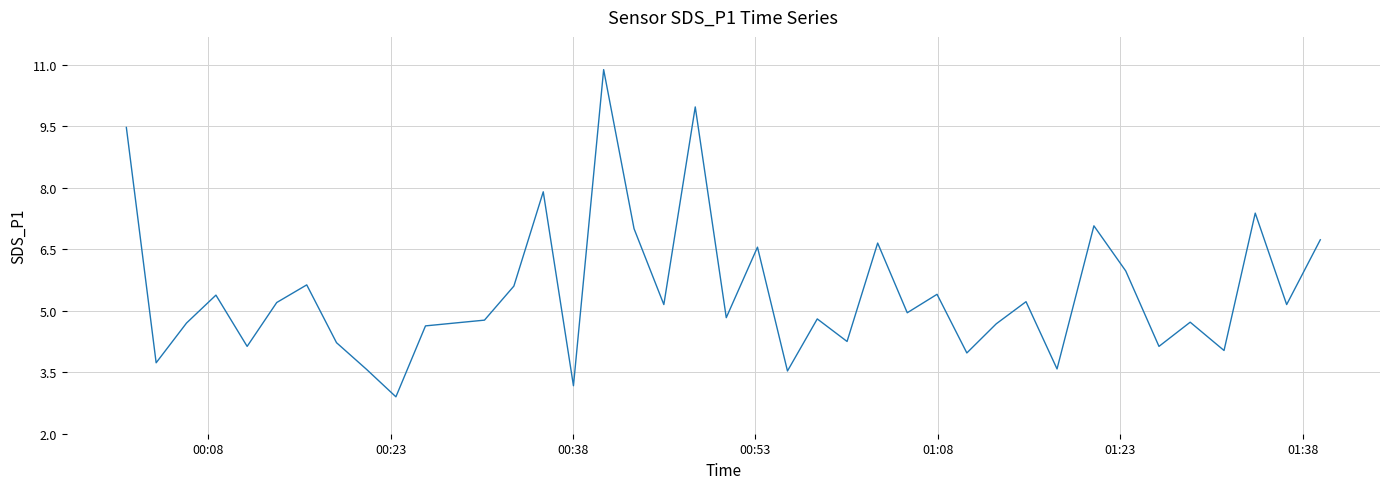

What is the maximum value shown in the chart?

10.9